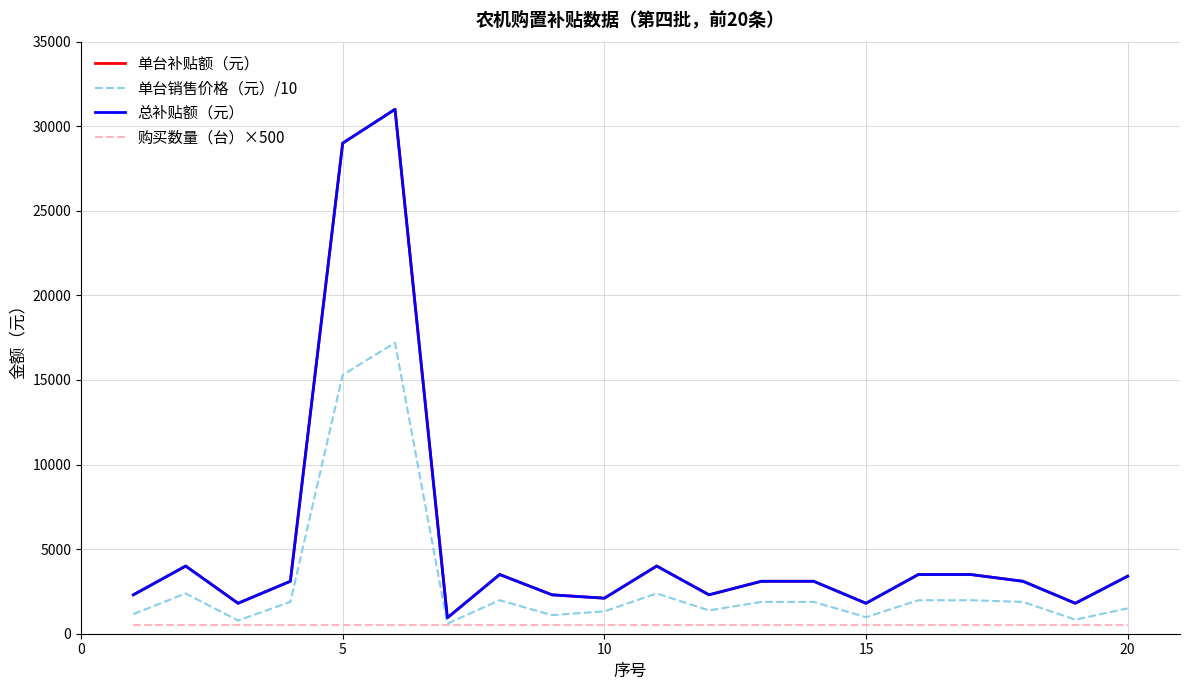

Does the chart have visible grid lines?

Yes